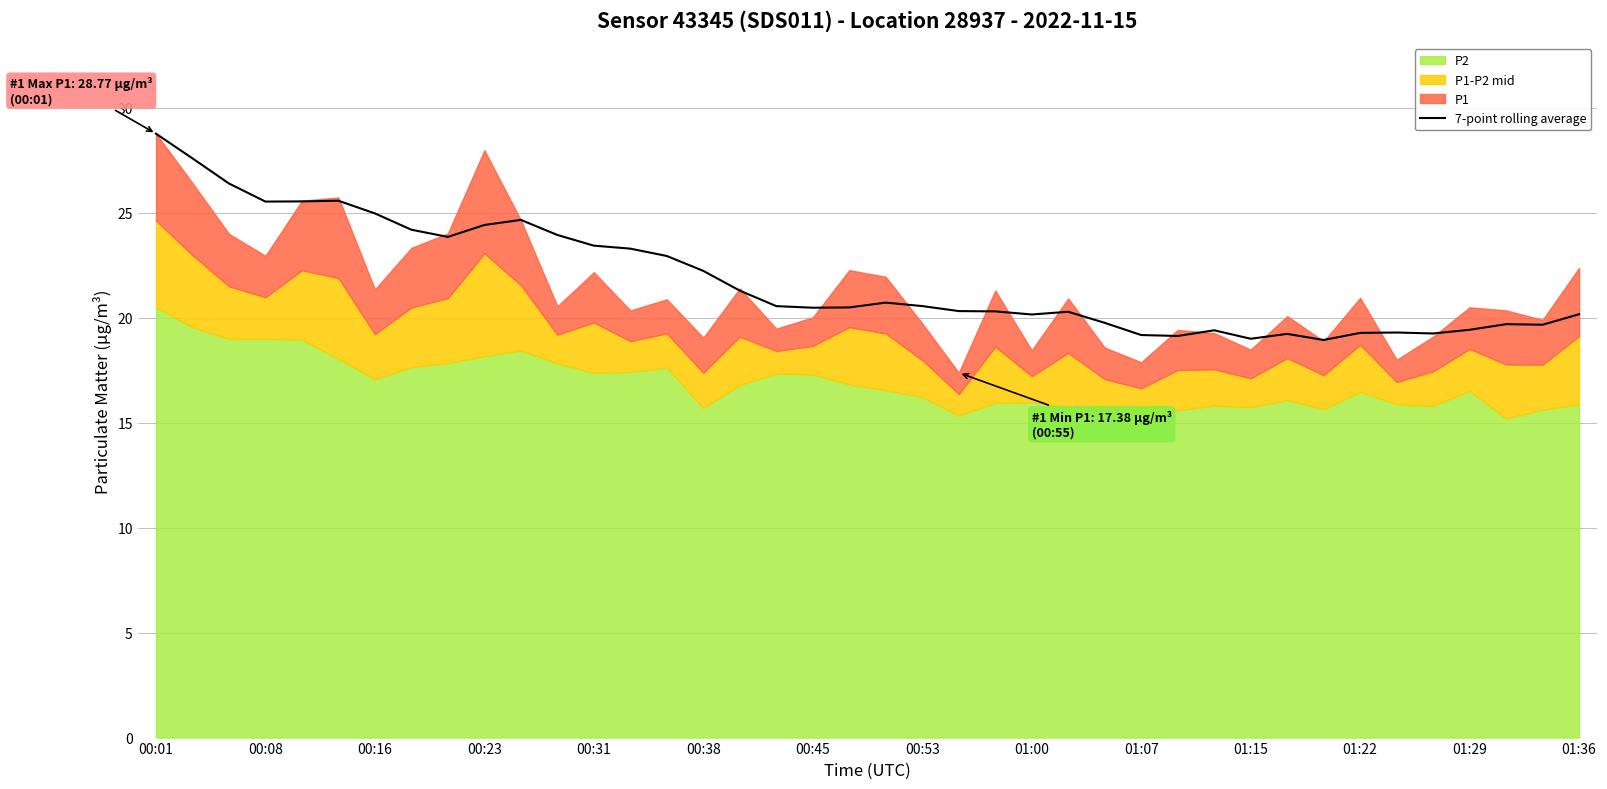

What is the lowest value of the 7-point rolling average series?

18.9